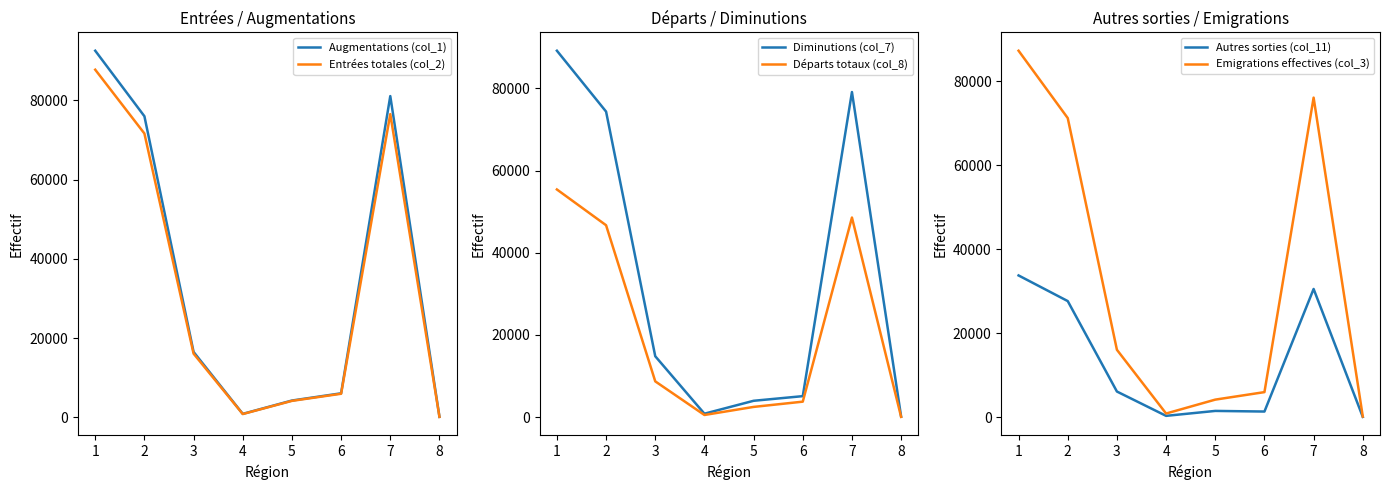

True or false: Diminutions (col_7) and Augmentations (col_1) cross at least once.

False